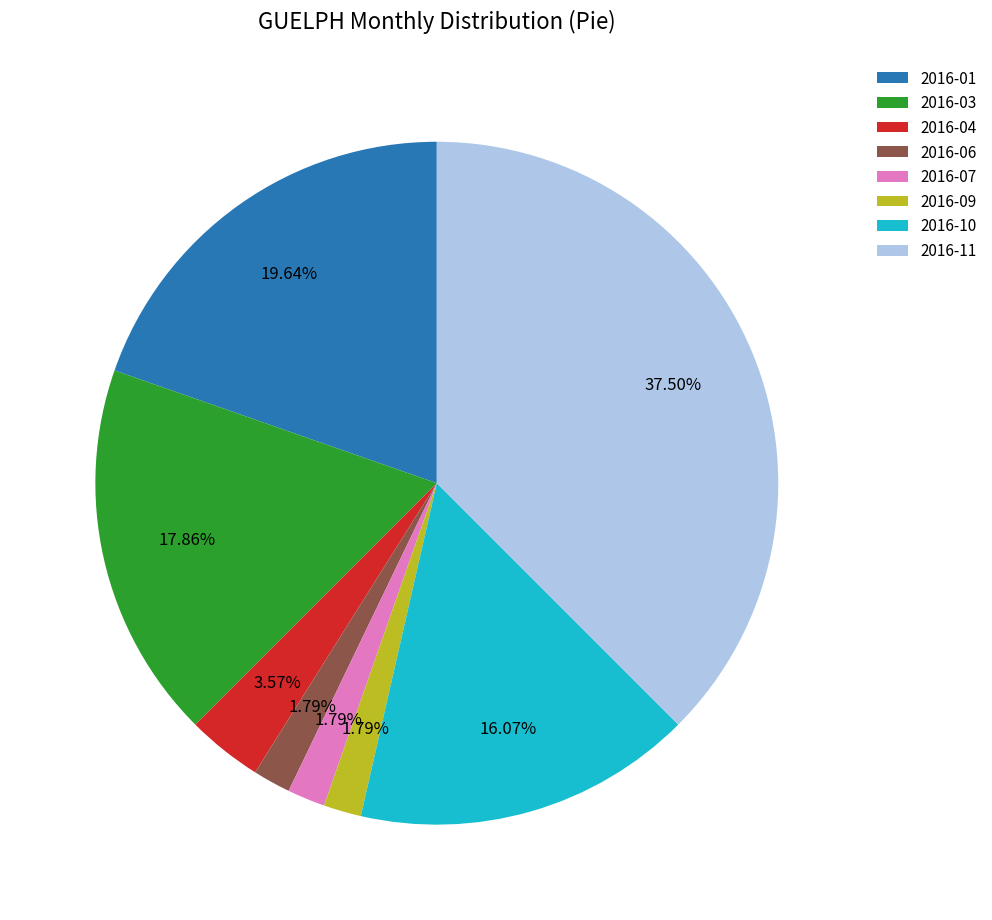

Do 2016-07 and 2016-10 together represent more than half of the pie?

No